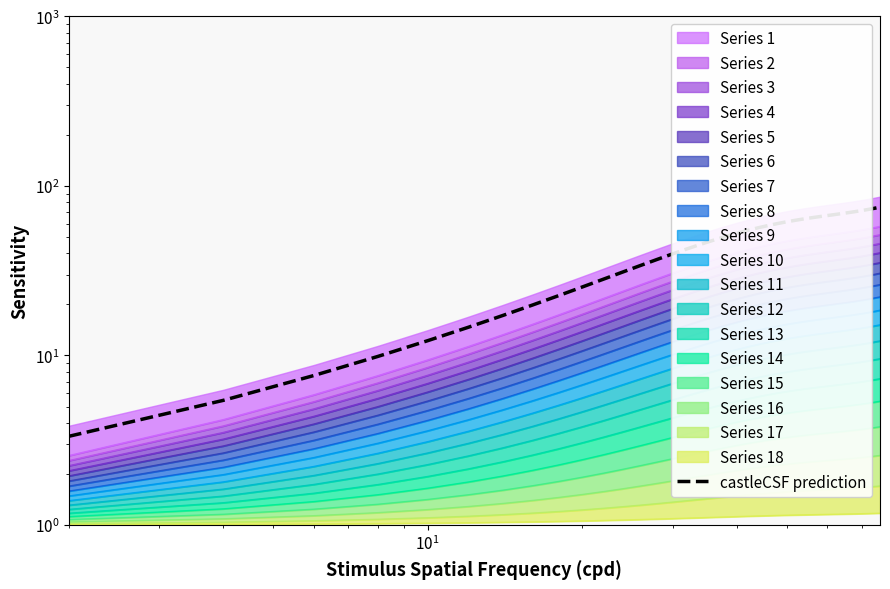

What is the change in value from $\mathdefault{10^{2}}$ to $\mathdefault{10^{3}}$?

+2.4